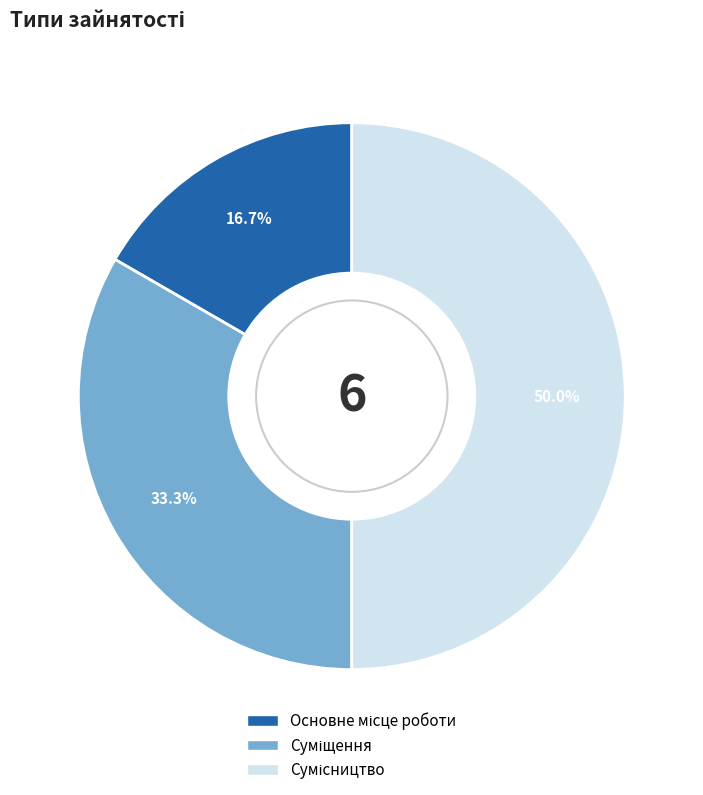

Count the number of slices in the pie.

3